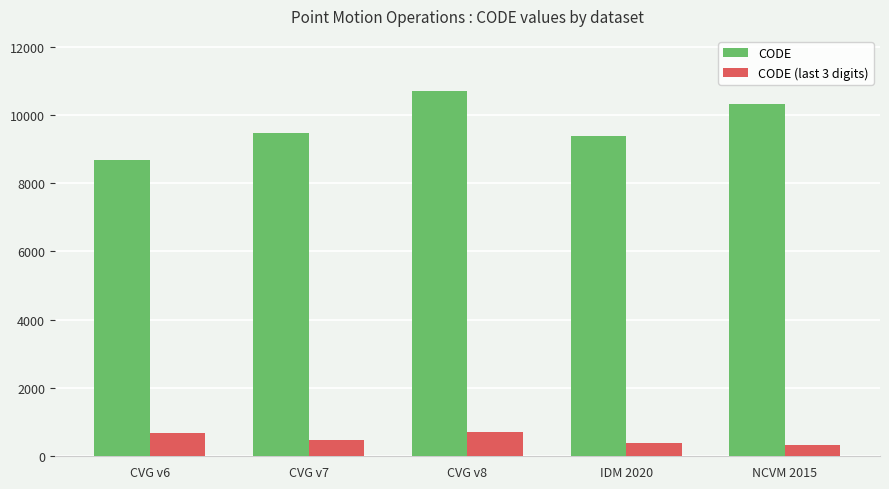

Which series has the largest range (max minus min)?

CODE